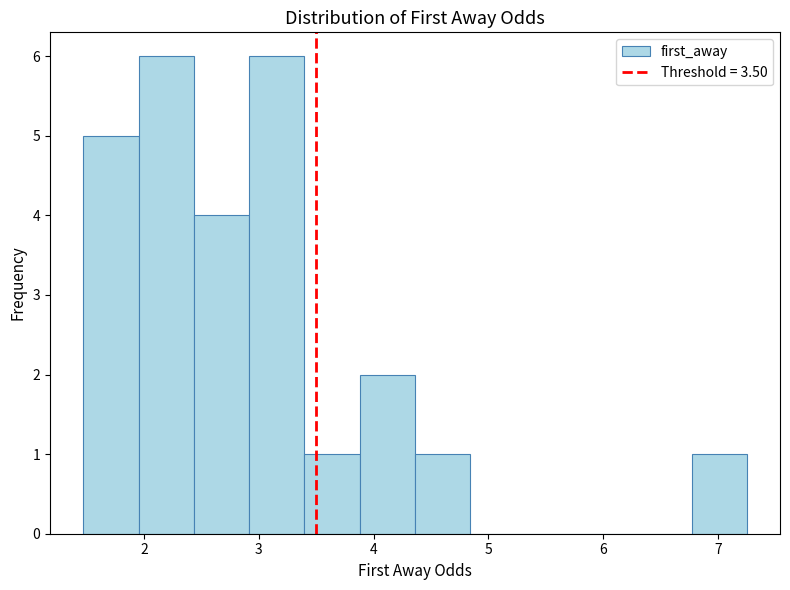

Reading left to right, list every bar in this chart as the range it spans on the x-axis followed by its height. Neither the bar edges nor the heights are printed on the chart, so give them approximately, as read against the axes.

1.5 to 2.0: 5
2.0 to 2.4: 6
2.4 to 2.9: 4
2.9 to 3.4: 6
3.4 to 3.9: 1
3.9 to 4.4: 2
4.4 to 4.8: 1
4.8 to 5.3: 0
5.3 to 5.8: 0
5.8 to 6.3: 0
6.3 to 6.8: 0
6.8 to 7.3: 1